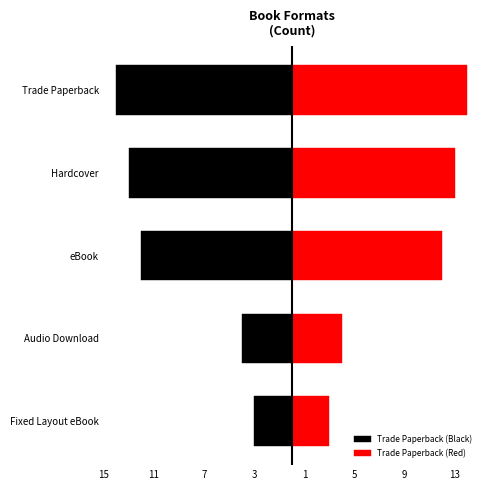

How many values in the Trade Paperback (Red) series exceed 12?

2